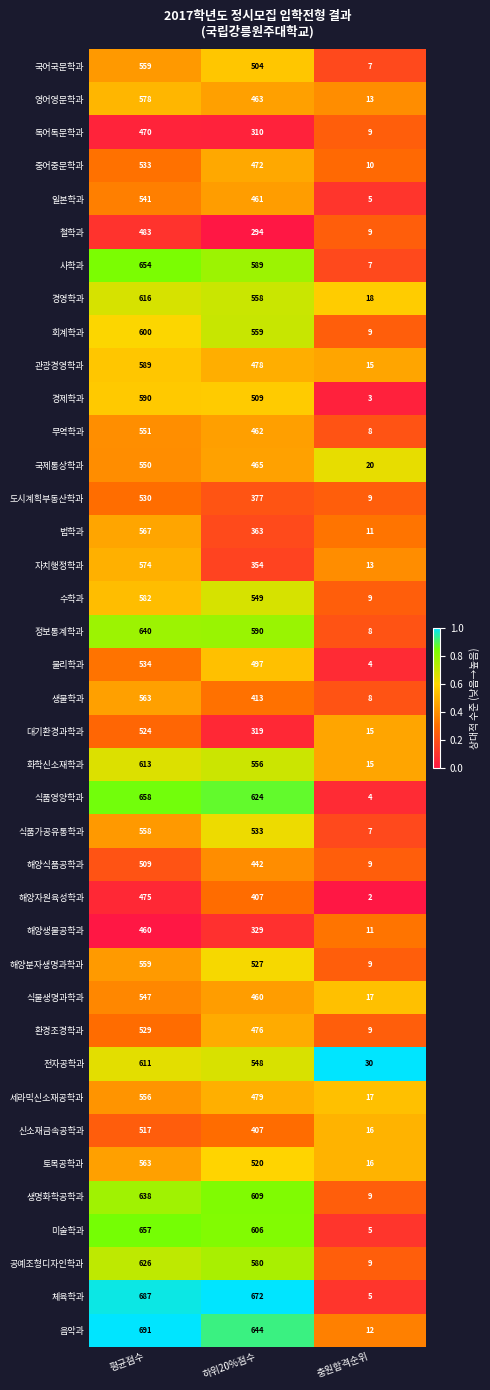

The value of 해양분자생명과학과 at 평균점수 is 559. True or false?

True